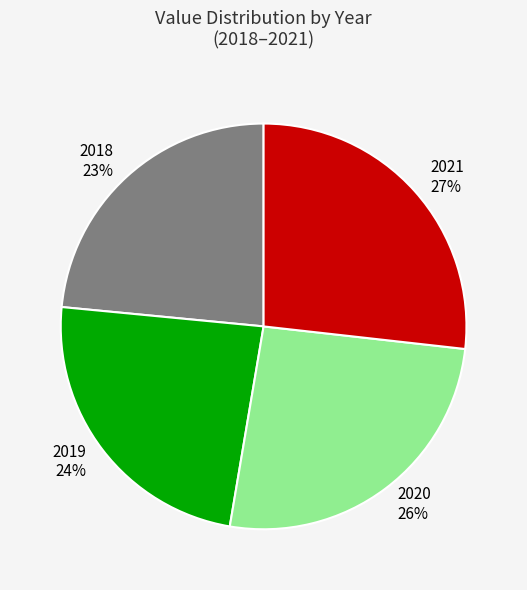

Approximately how many times larger is the value at 2021 compared to 2020?

1.0